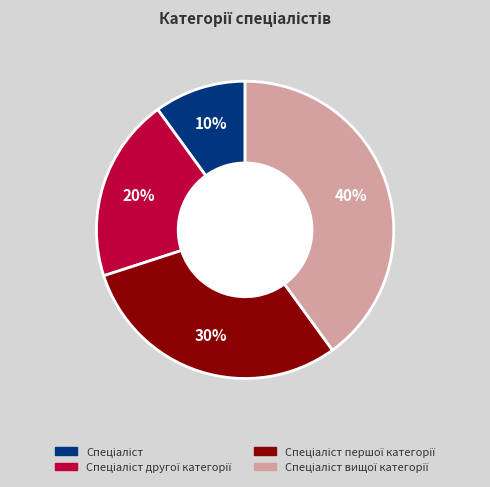

Is there any slice that represents more than half of the pie?

No